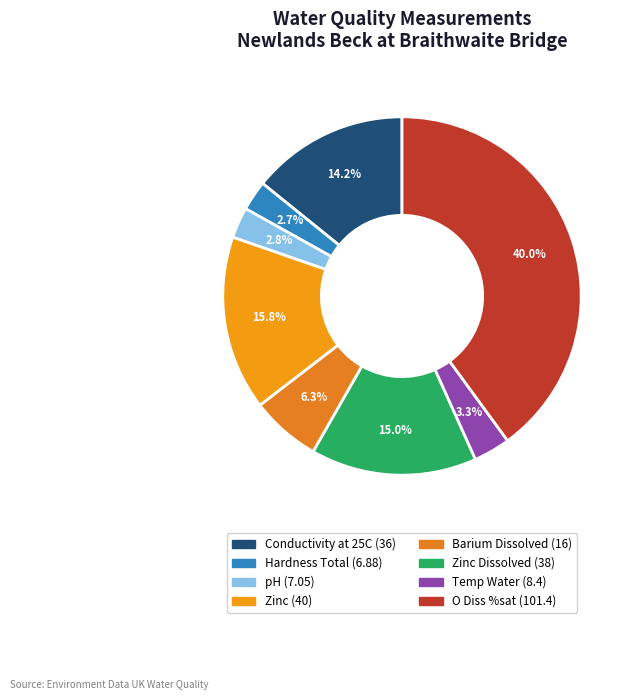

To the nearest percent, what is the average slice percentage?

12%